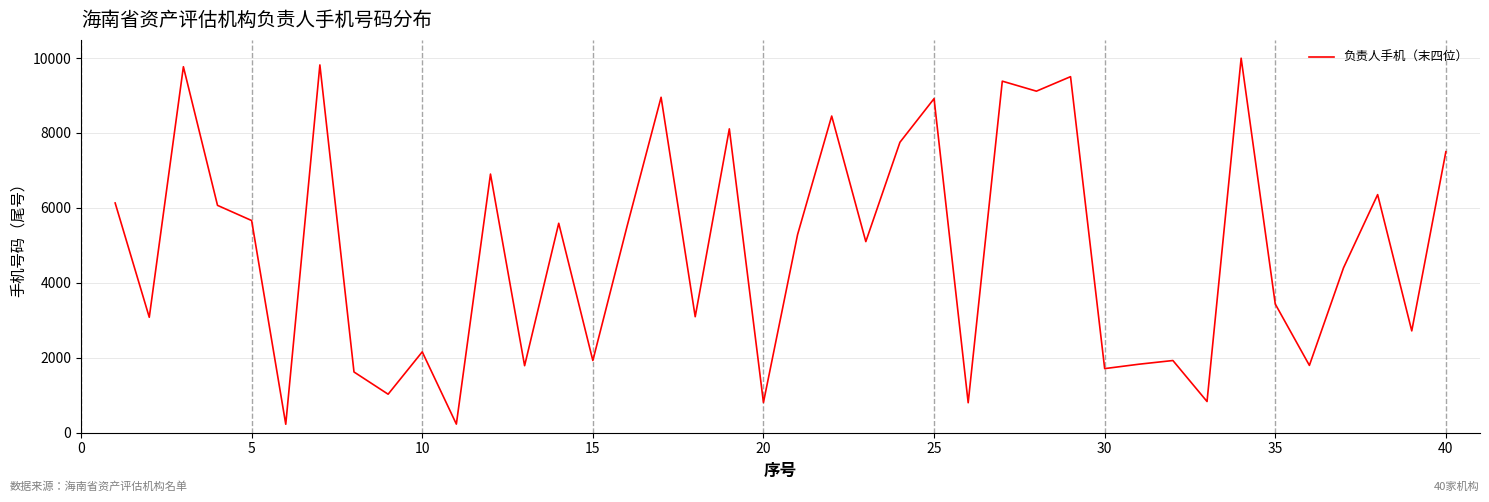

What is the maximum value shown in the chart?

9996